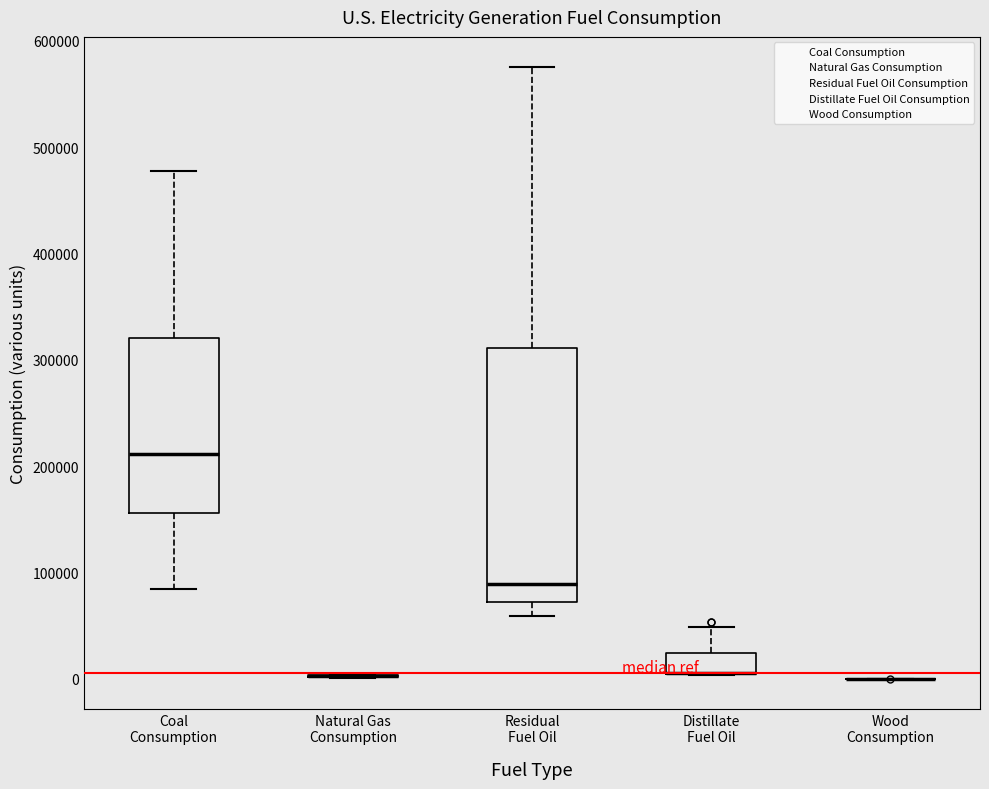

Where does the median line of the box for Residual Fuel Oil sit on the y-axis? The values are not printed on the chart, so give them approximately, as read against the axis.

90000